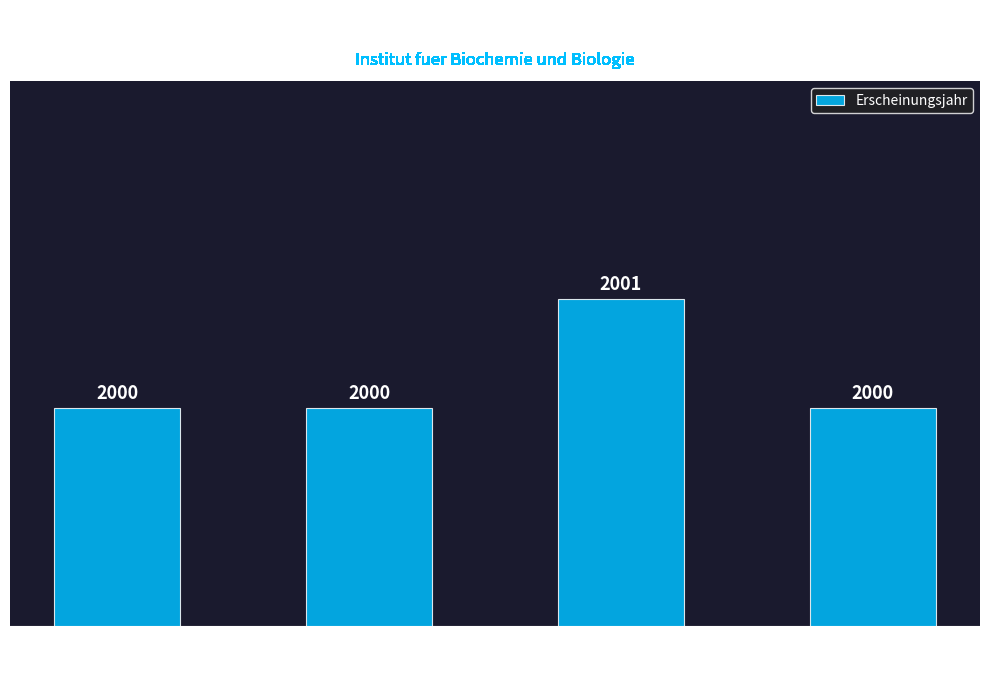

Reading left to right, transcribe all the data shown in this chart.

2000	2000	2001	2000